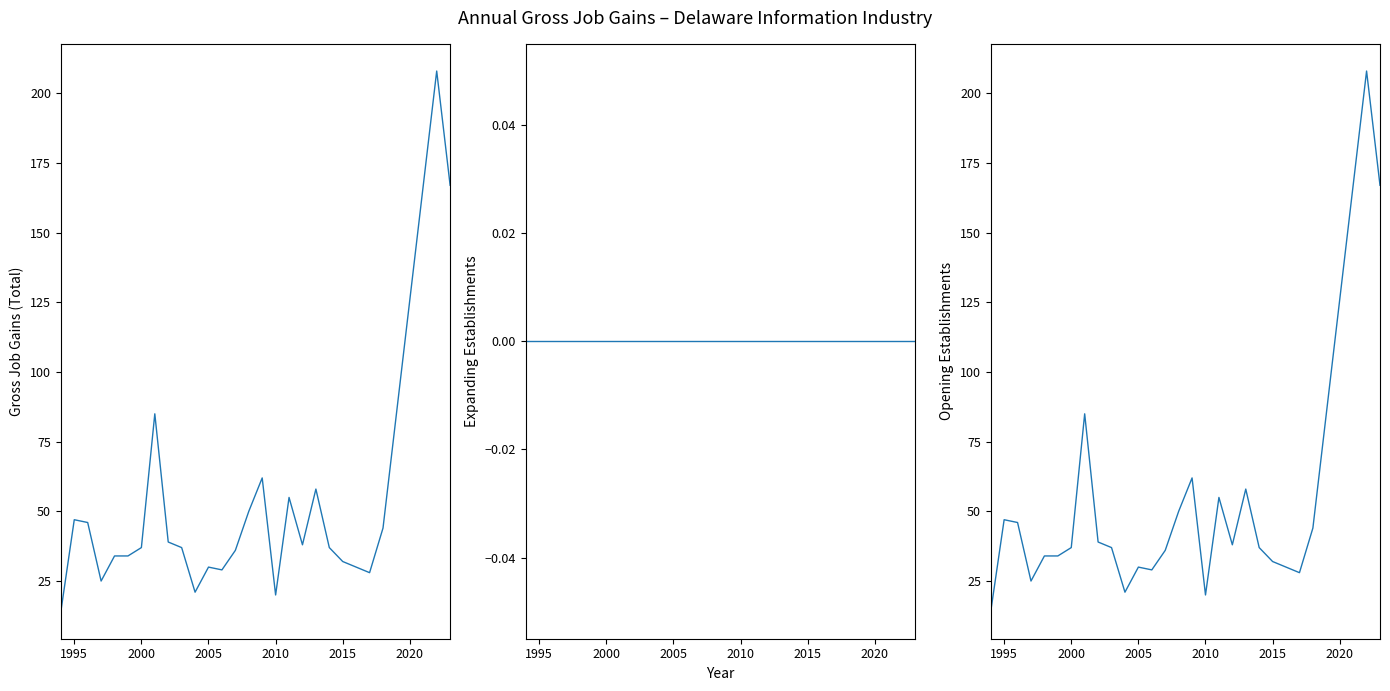

Does the chart have visible grid lines?

No